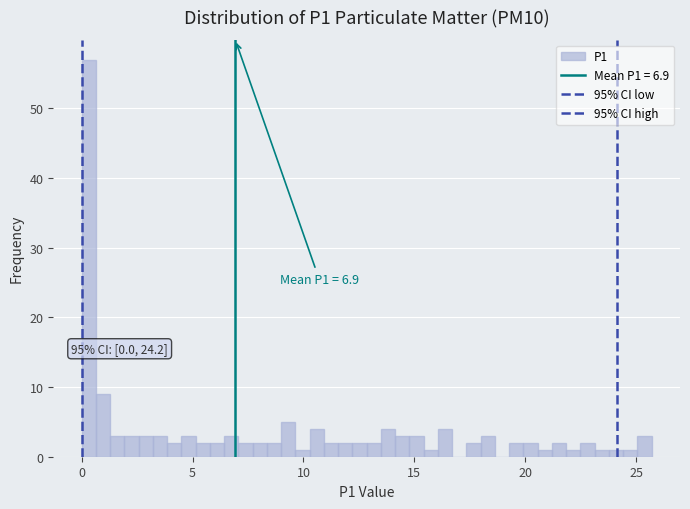

Read against the x-axis, roughly where is the centre of the tallest bar?

0.5